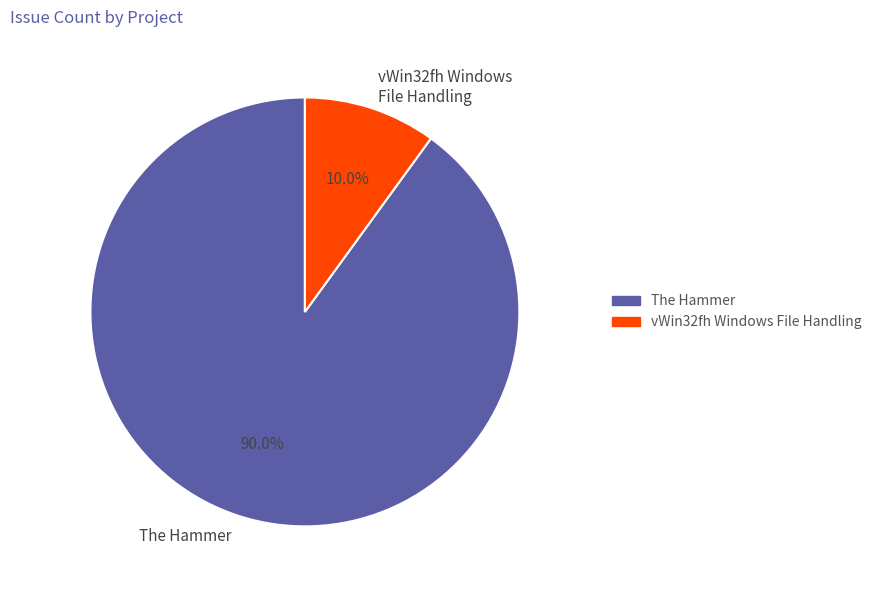

What is the ratio of the value at The Hammer to the value at vWin32fh Windows File Handling?

9.0